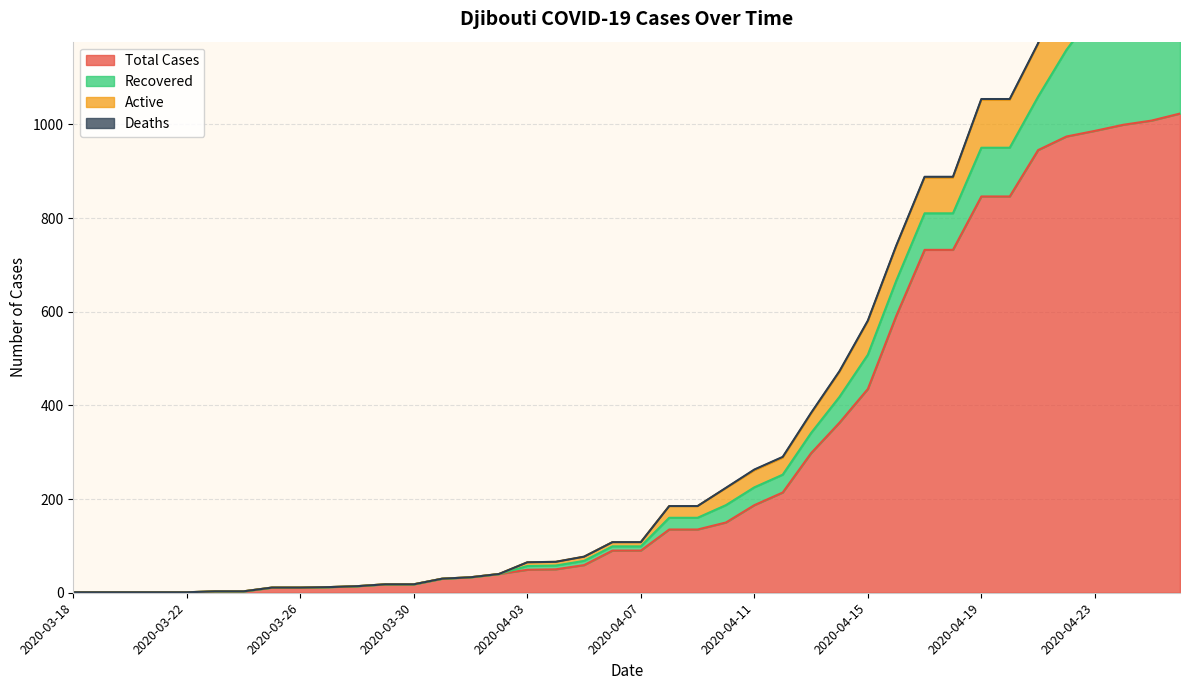

Read the Active value at 2020-04-24, to the nearest 10.

330